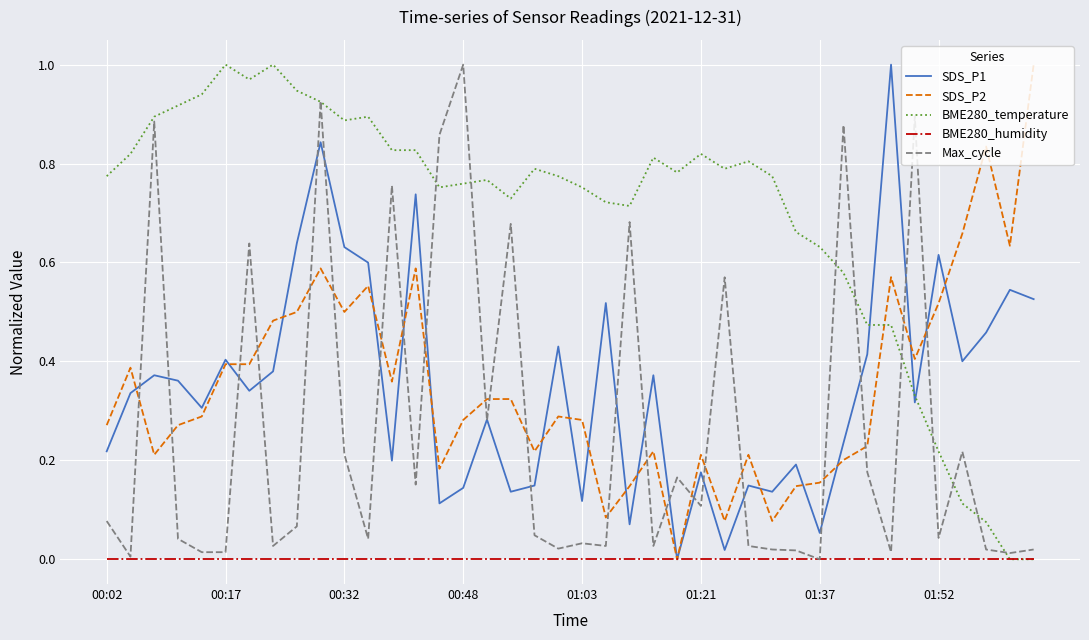

Which series has the largest total across all categories?

BME280_temperature